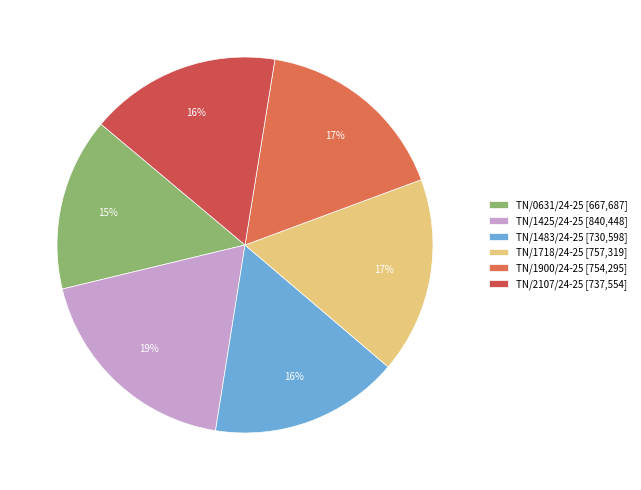

Do TN/1900/24-25 and TN/1483/24-25 together represent more than half of the pie?

No